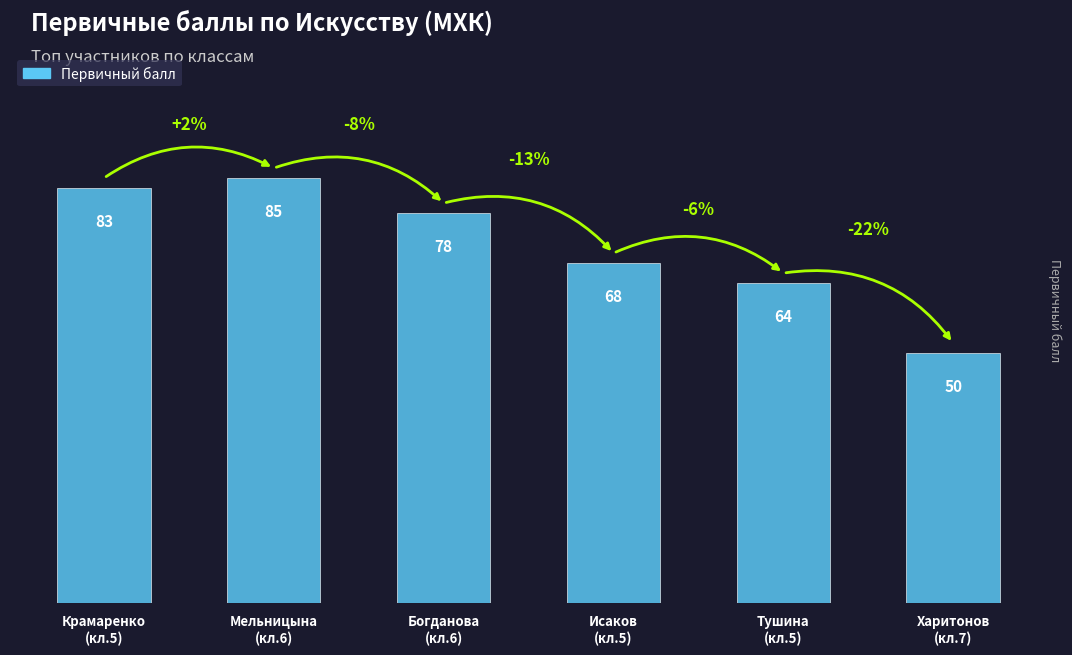

Reading left to right, transcribe all the data shown in this chart.

Крамаренко
(кл.5)=83	Мельницына
(кл.6)=85	Богданова
(кл.6)=78	Исаков
(кл.5)=68	Тушина
(кл.5)=64	Харитонов
(кл.7)=50